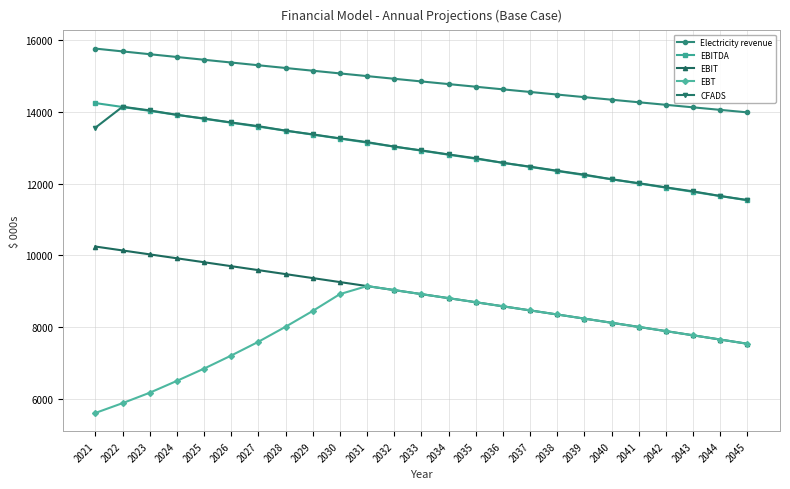

What is the value of the CFADS point at the 8th from the left?

13474.9